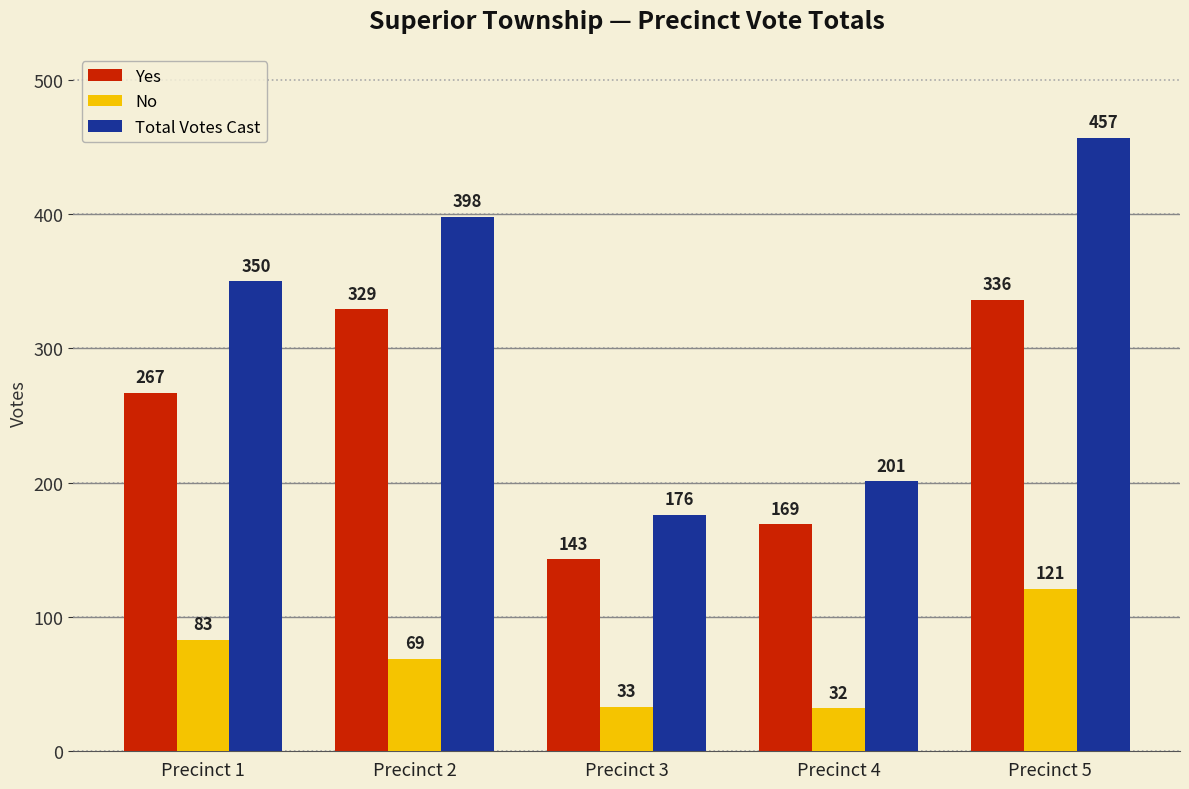

True or false: No has a value of 192 at Precinct 5.

False